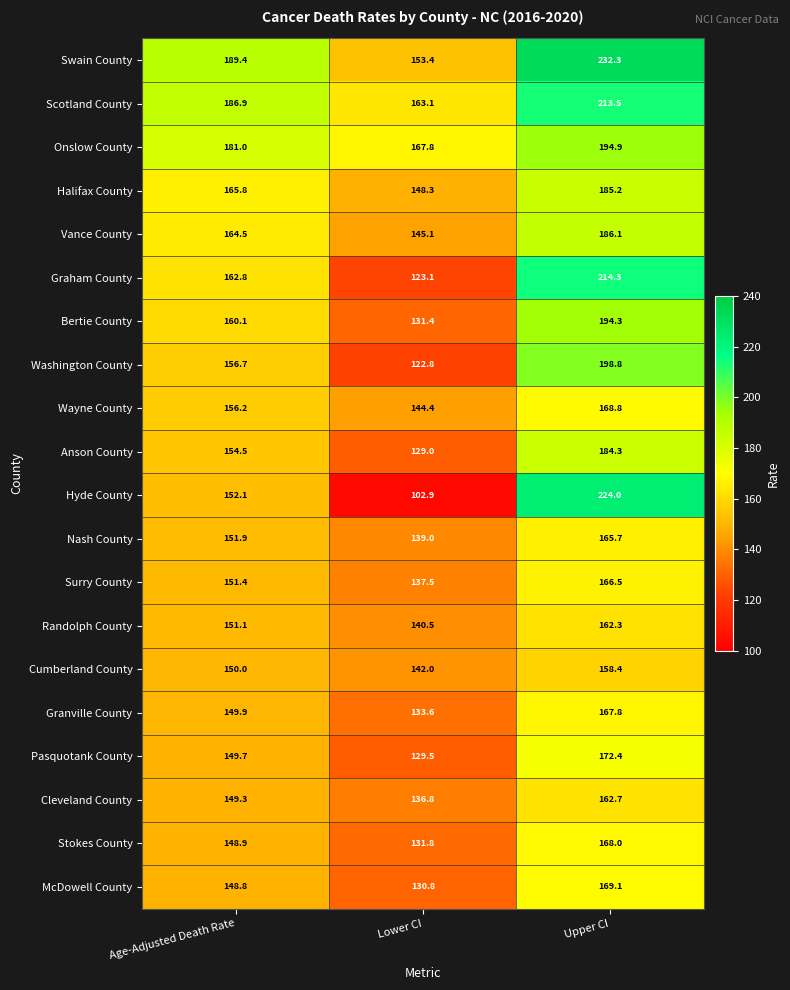

What is the total value across all series at Lower CI?

2752.8